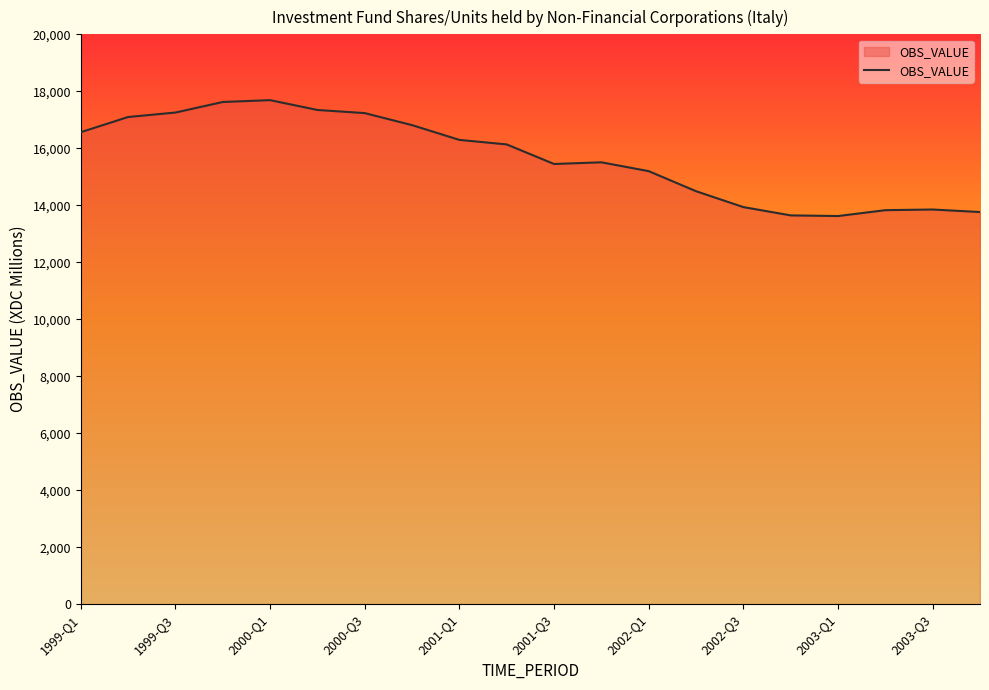

What is the difference between the maximum and minimum values?

4068